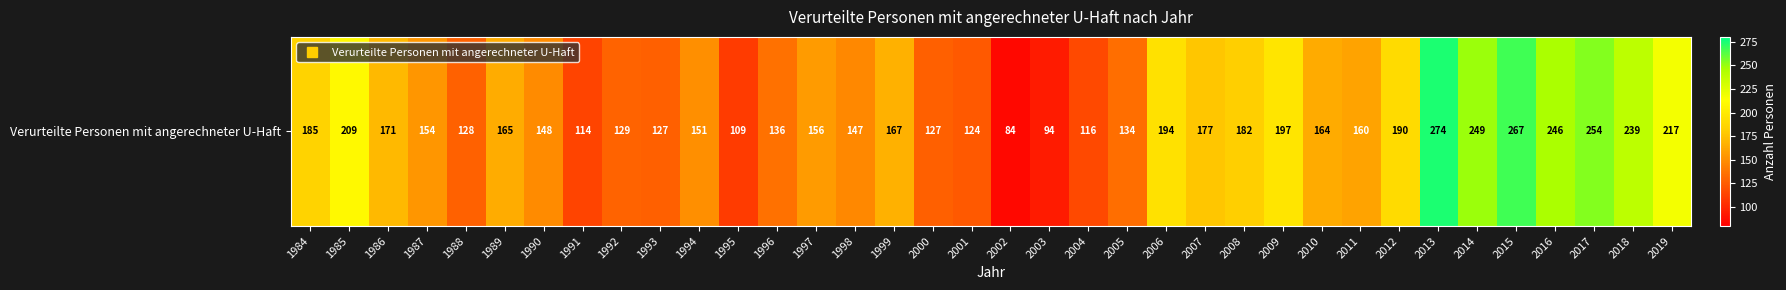

How many categories are shown in the chart?

36